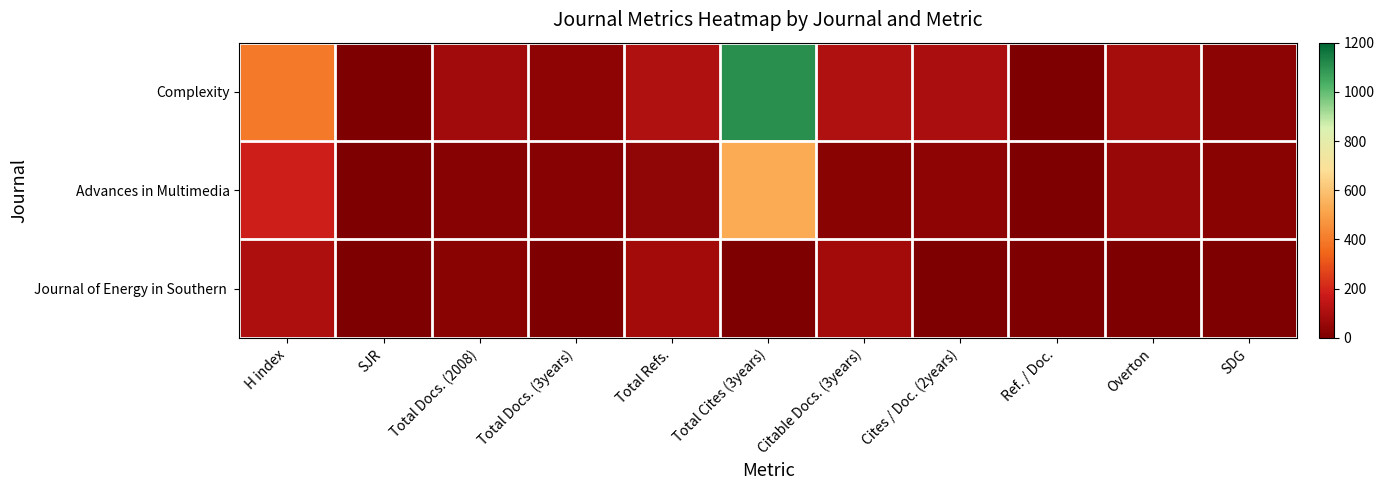

Which series has the largest range (max minus min)?

Complexity